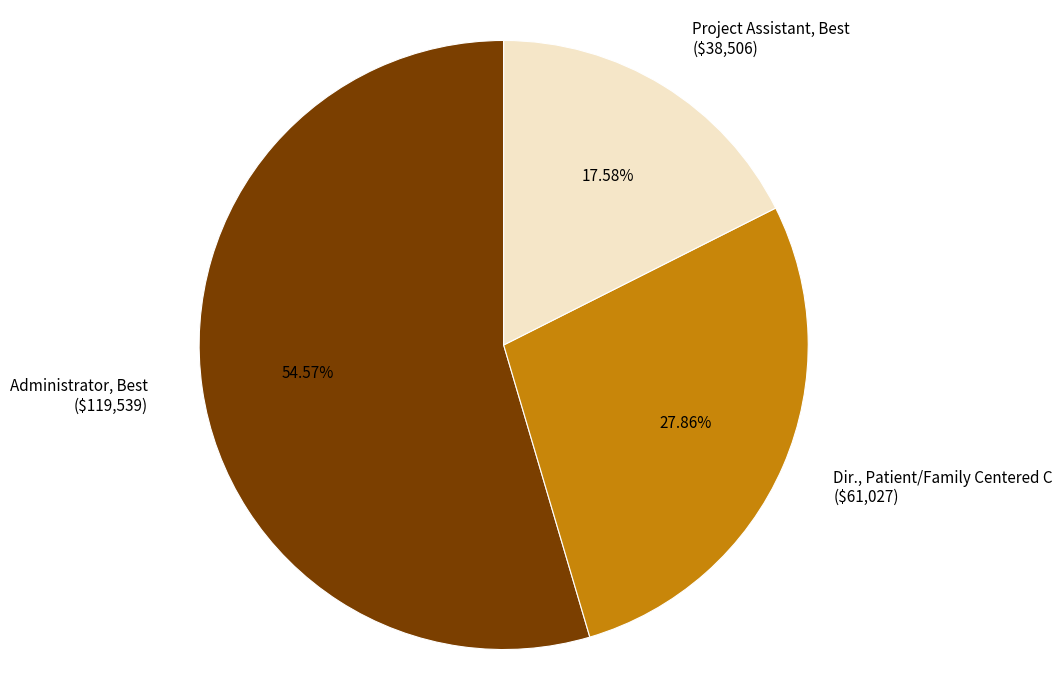

True or false: Dir., Patient/Family Centered C accounts for 37% of the total.

False